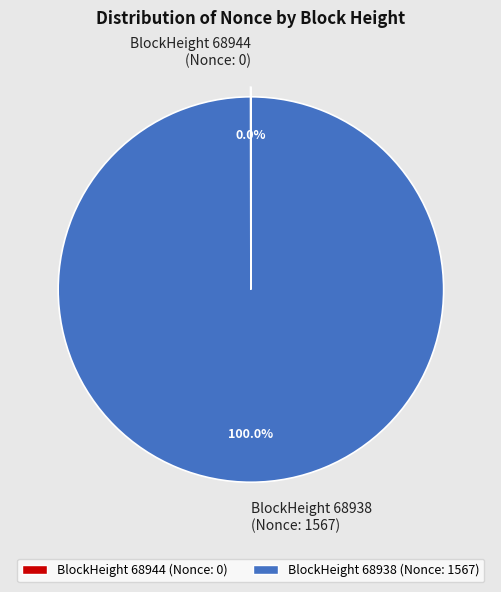

Which slice is the largest?

BlockHeight 68938 (Nonce: 1567)